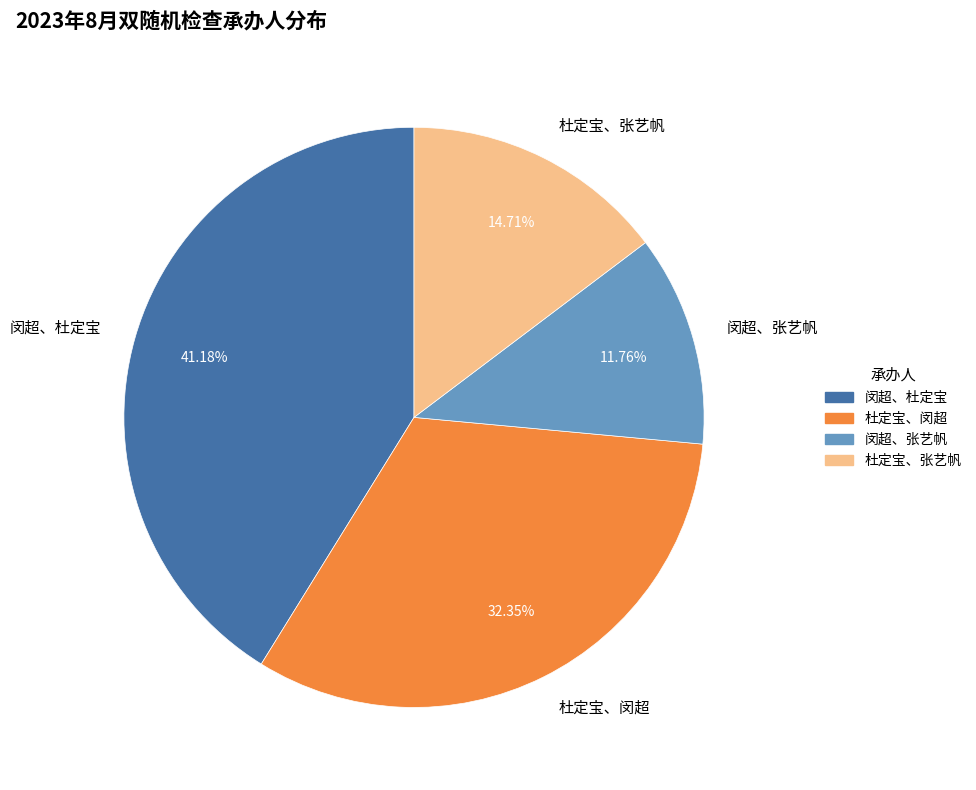

What percentage do 闵超、张艺帆 and 杜定宝、闵超 together represent?

44.1%